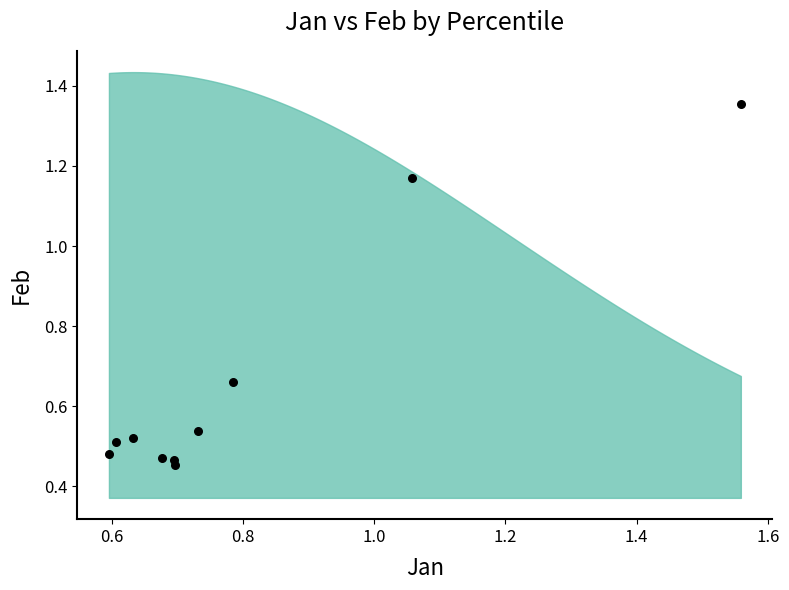

What is the average X value?

0.8